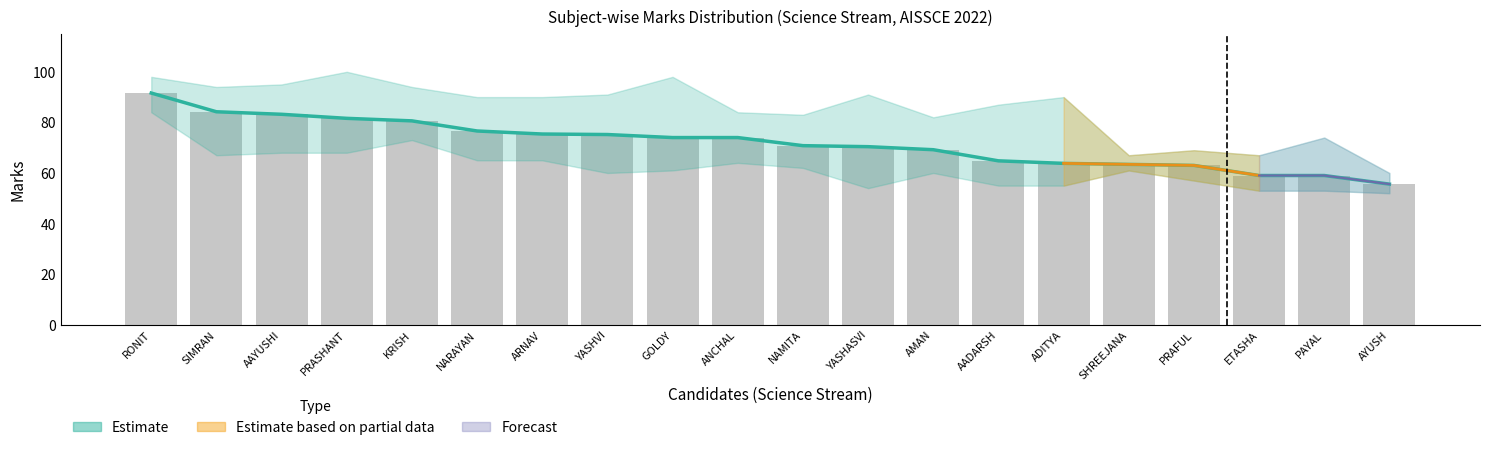

Rank the categories by value from highest to lowest.

RONIT, SIMRAN, AAYUSHI, PRASHANT, KRISH, NARAYAN, ARNAV, YASHVI, GOLDY, ANCHAL, NAMITA, YASHASVI, AMAN, AADARSH, ADITYA, SHREEJANA, PRAFUL, ETASHA, PAYAL, AYUSH